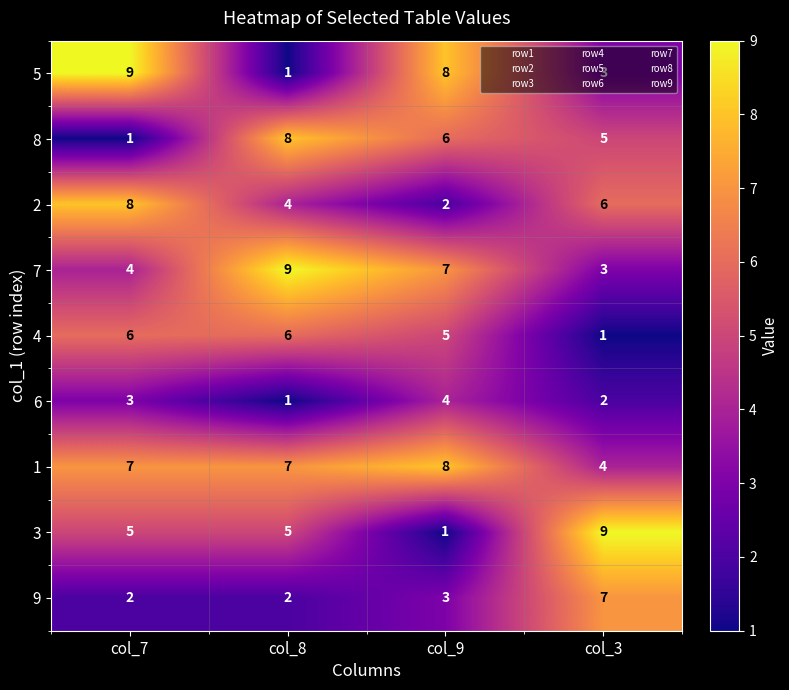

At which label is 5 closest to 5?

col_3